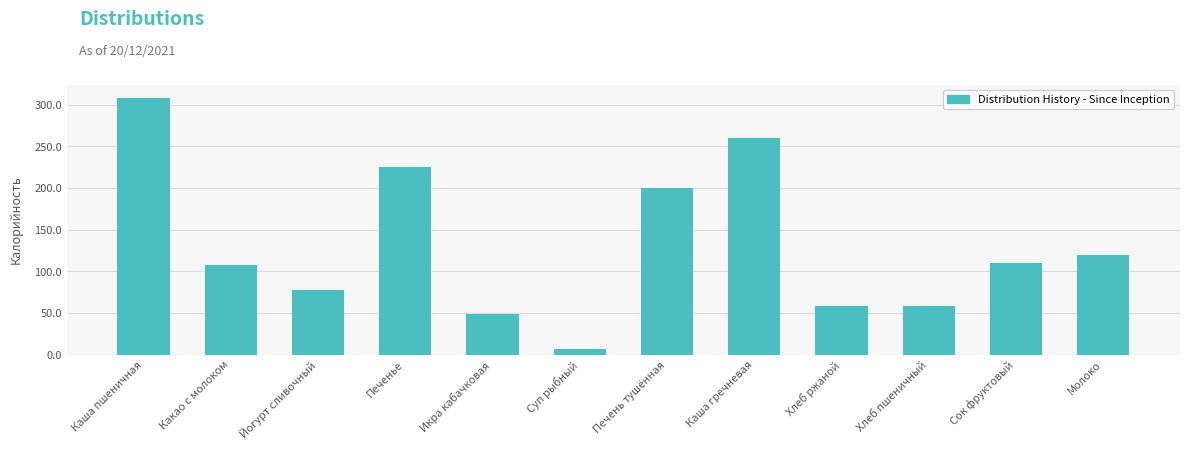

Reading left to right, extract all data points from this chart.

Каша пшеничная=308.6	Какао с молоком=107.2	Йогурт сливочный=78.2	Печенье=225.0	Икра кабачковая=48.5	Суп рыбный=7.4	Печень тушённая=200.5	Каша гречневая=260.4	Хлеб ржаной=58.7	Хлеб пшеничный=58.7	Сок фруктовый=110.0	Молоко=120.0